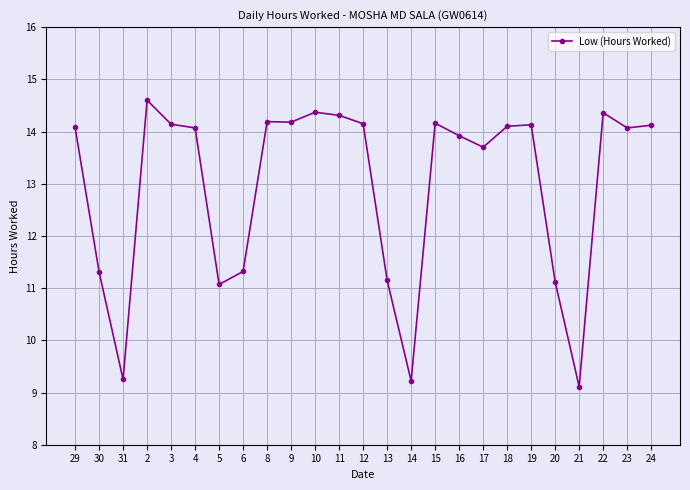

How many data points does each series have?

25